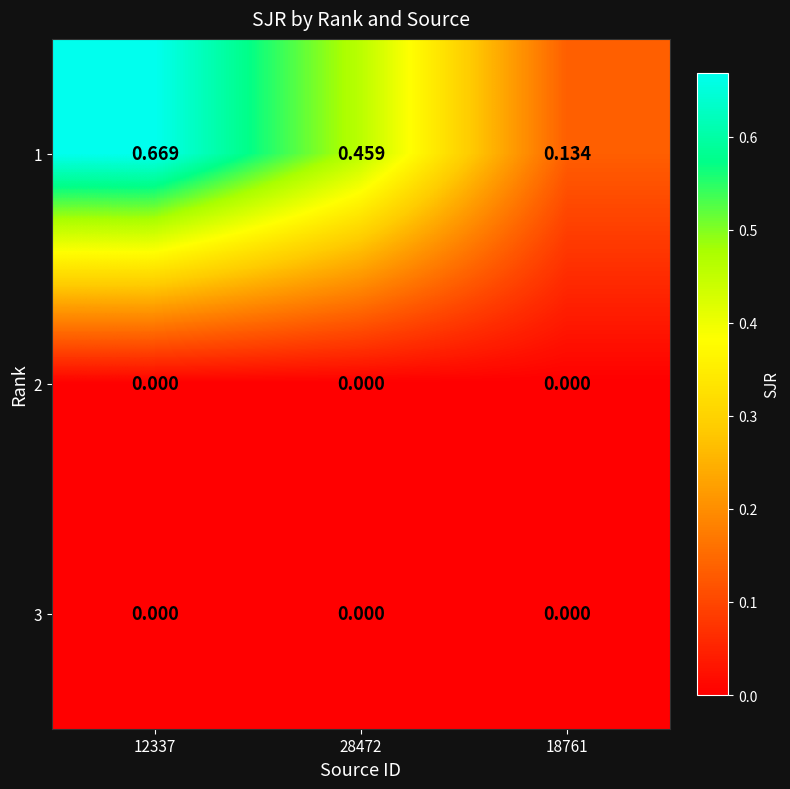

Is the value of 1 at 12337 greater than the value of 3 at 28472?

Yes